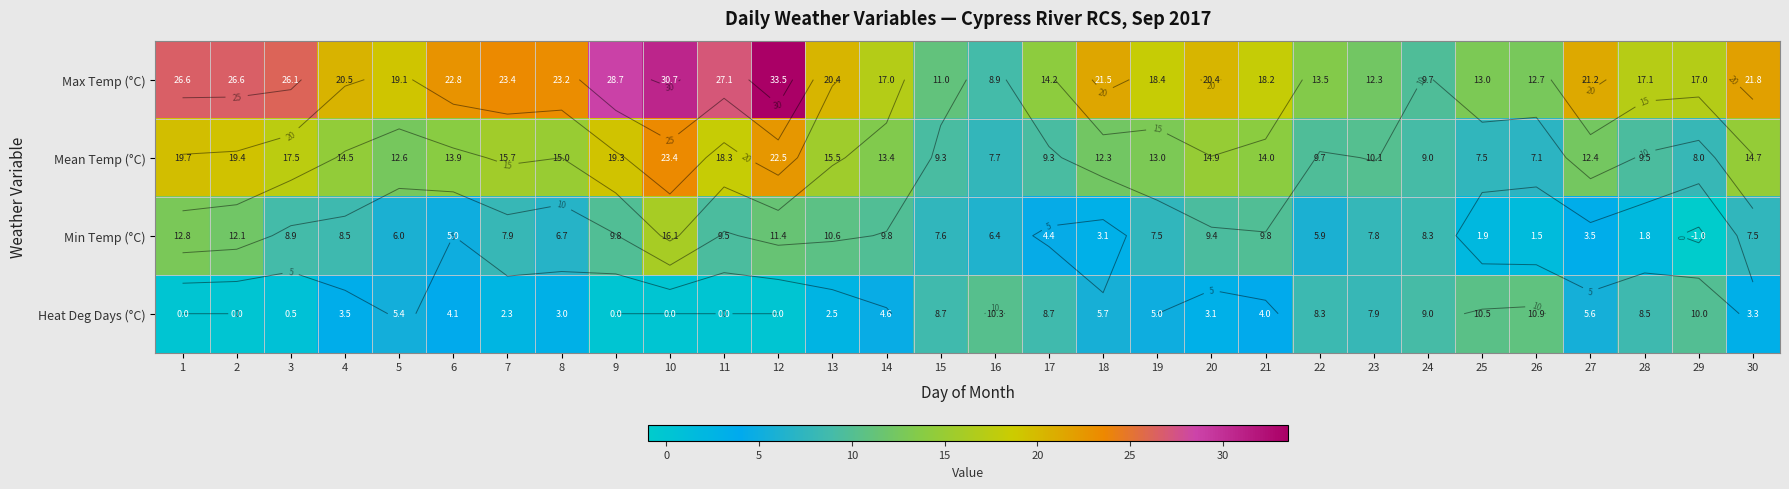

What is the average value of the Max Temp (°C) series?

19.9